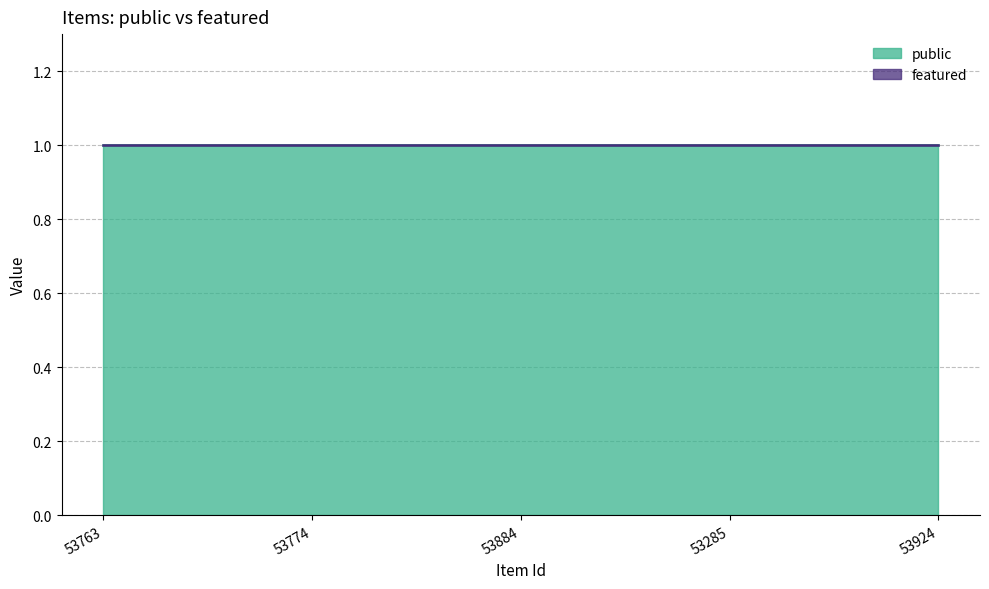

Rank the series by their average value, from highest to lowest.

public, featured